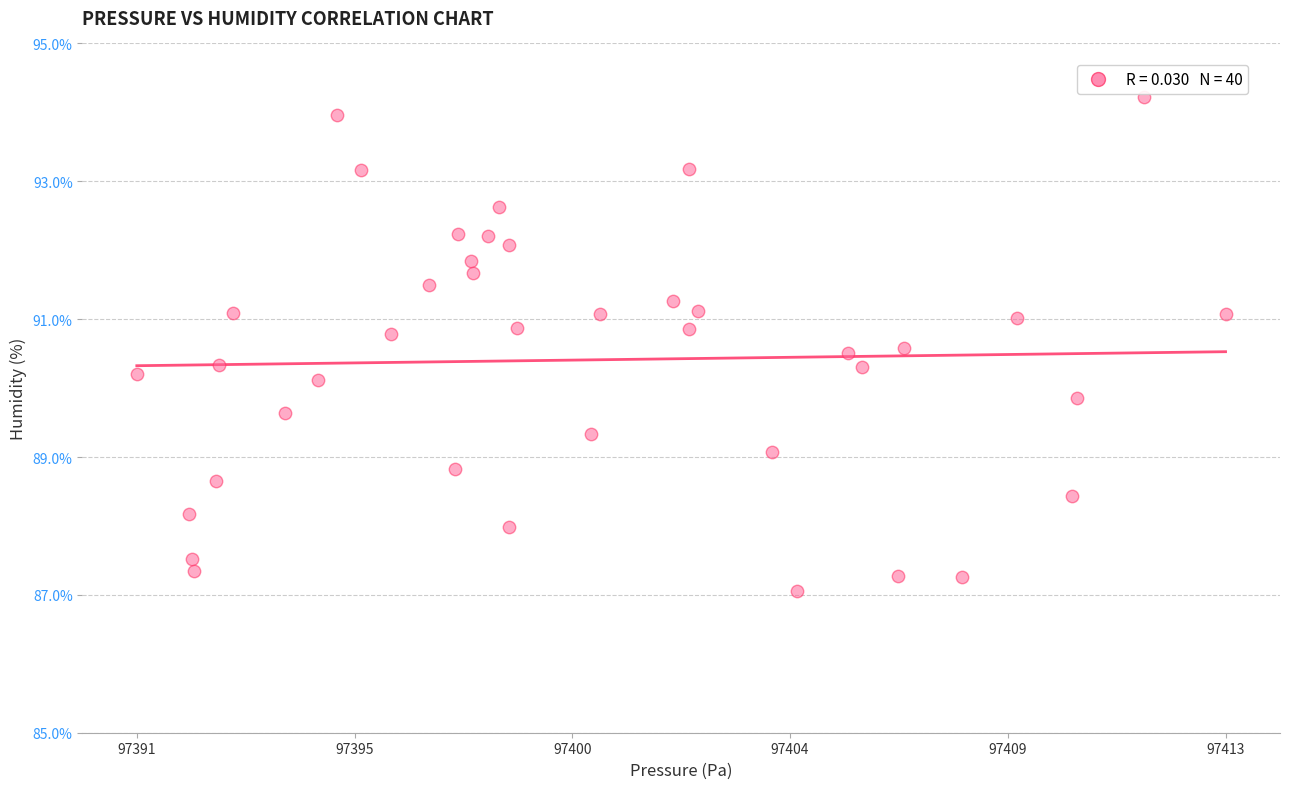

What is the range of Y values (max minus min)?

7.2